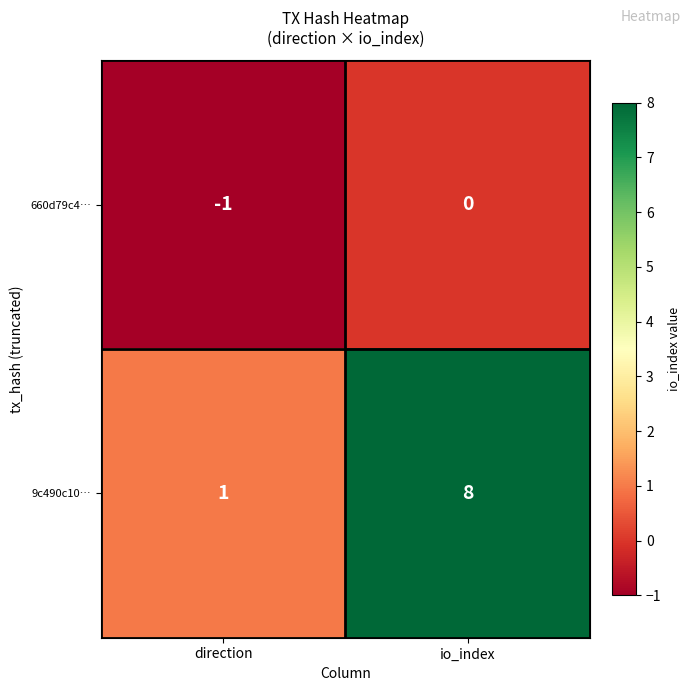

Reading left to right, extract all data points from this chart.

660d79c4…: direction=-1	io_index=0
9c490c10…: direction=1	io_index=8